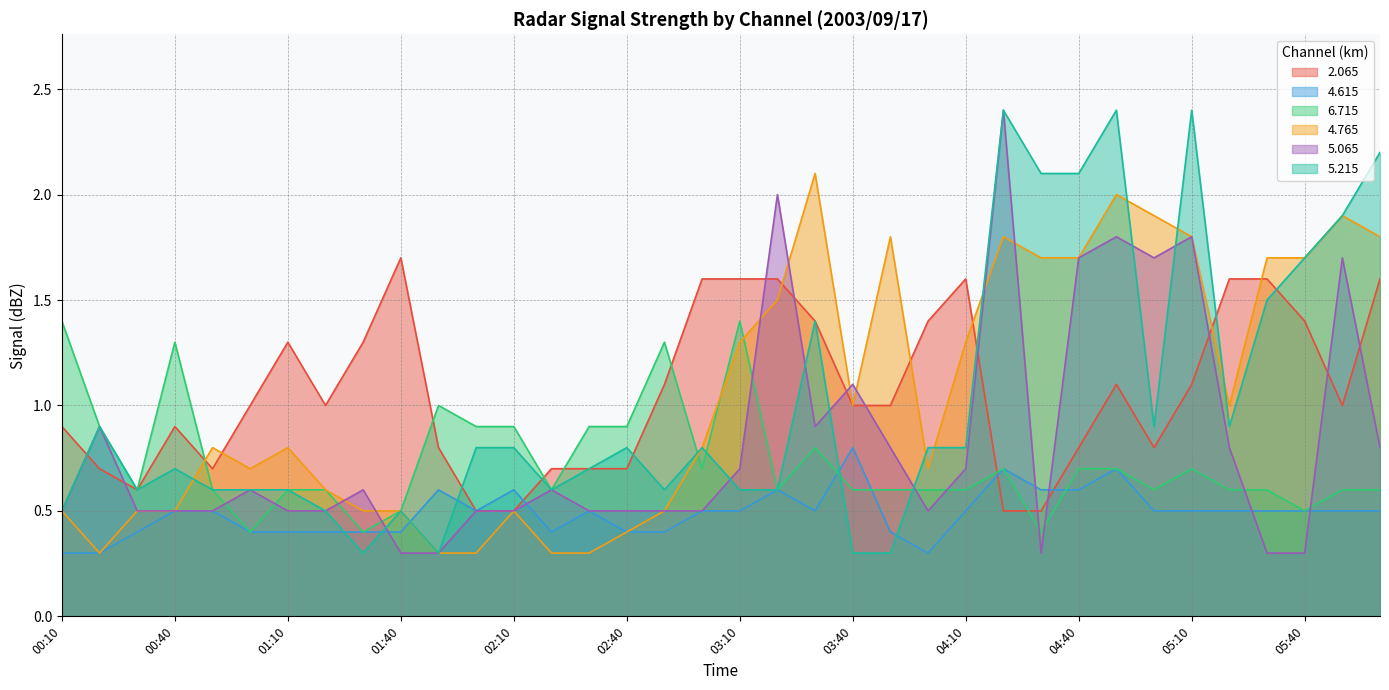

List the labels in order of   4.765 value, largest first.

03:30, 04:50, 05:00, 05:50, 03:50, 04:20, 05:10, 06:00, 04:30, 04:40, 05:30, 05:40, 03:20, 03:10, 04:10, 03:40, 05:20, 00:50, 01:10, 03:00, 01:00, 04:00, 01:20, 00:10, 00:30, 00:40, 01:30, 01:40, 02:10, 02:50, 02:40, 00:20, 01:50, 02:00, 02:20, 02:30